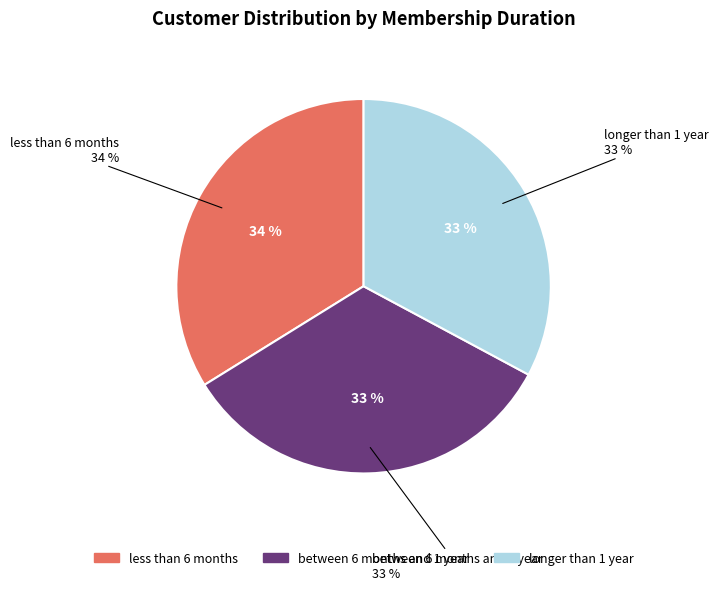

What portion of the pie excludes less than 6 months?

66.2%